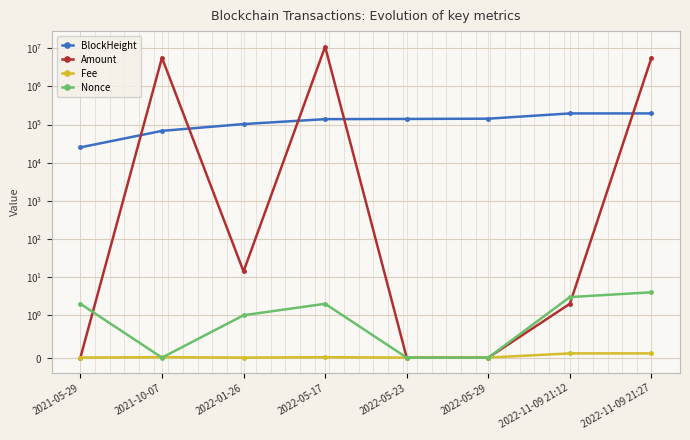

How many times do BlockHeight and Amount cross each other?

5